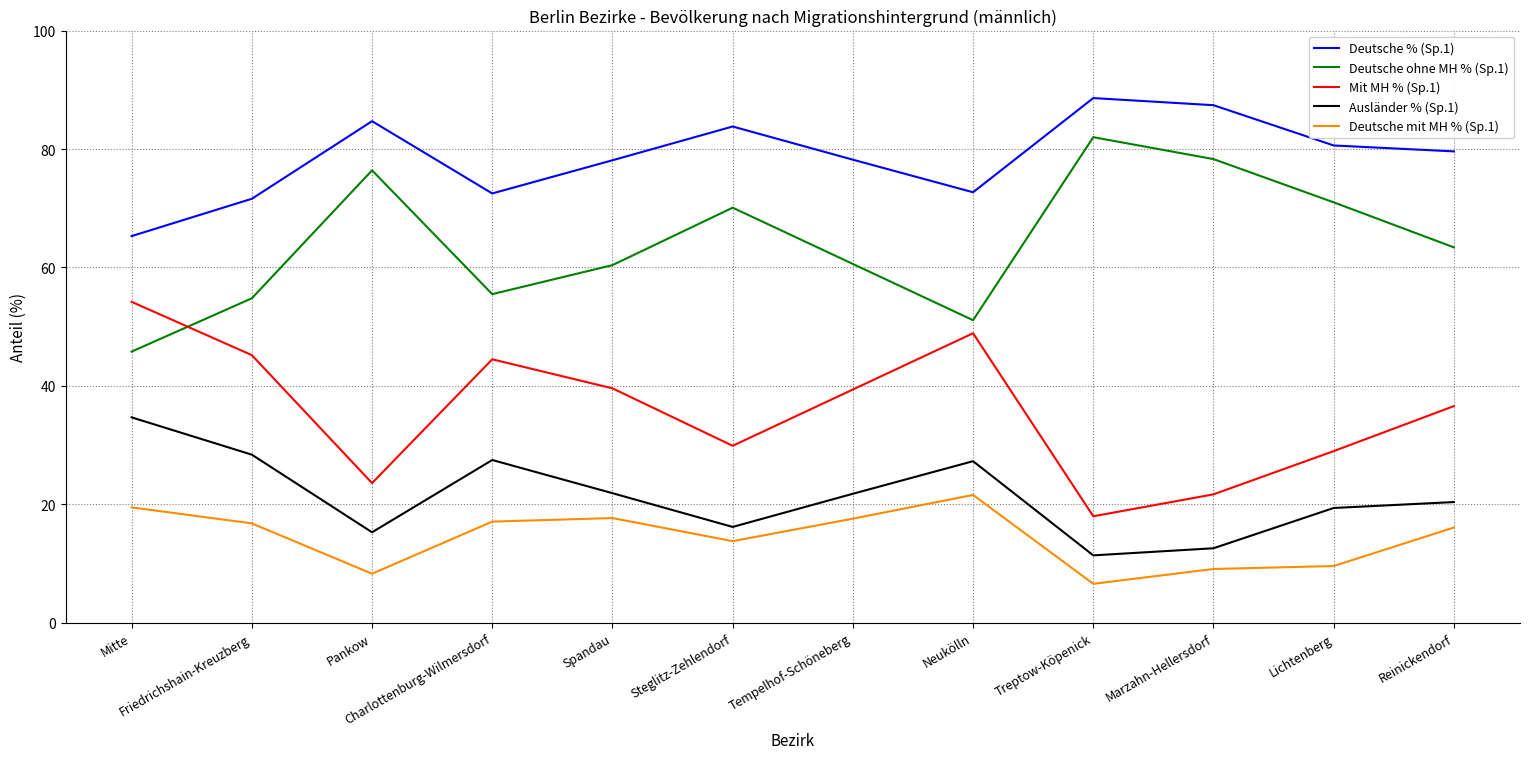

The value of Deutsche ohne MH % (Sp.1) at Treptow-Köpenick is 82.0. True or false?

True